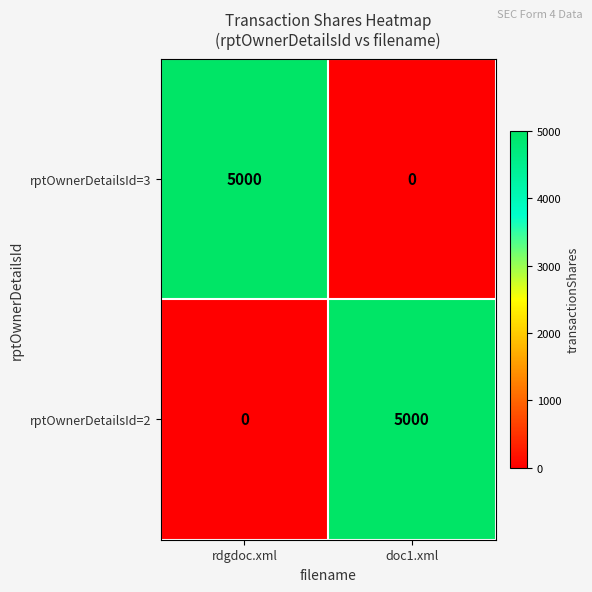

At which label is rptOwnerDetailsId=2 closest to 2500?

rdgdoc.xml